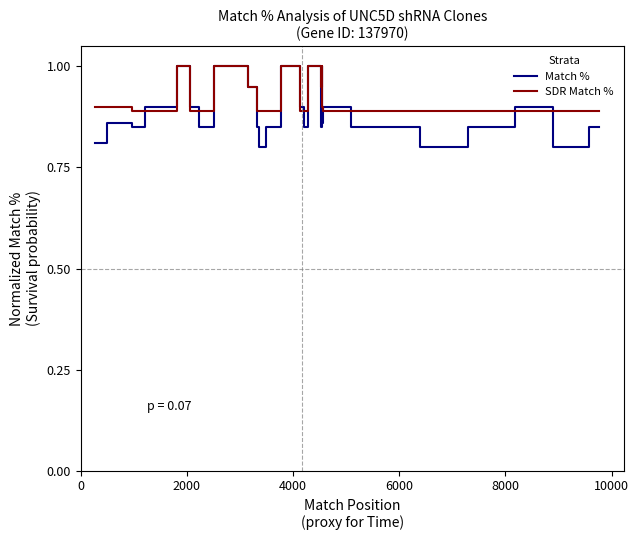

What is the sum of all SDR Match % values?

36.5